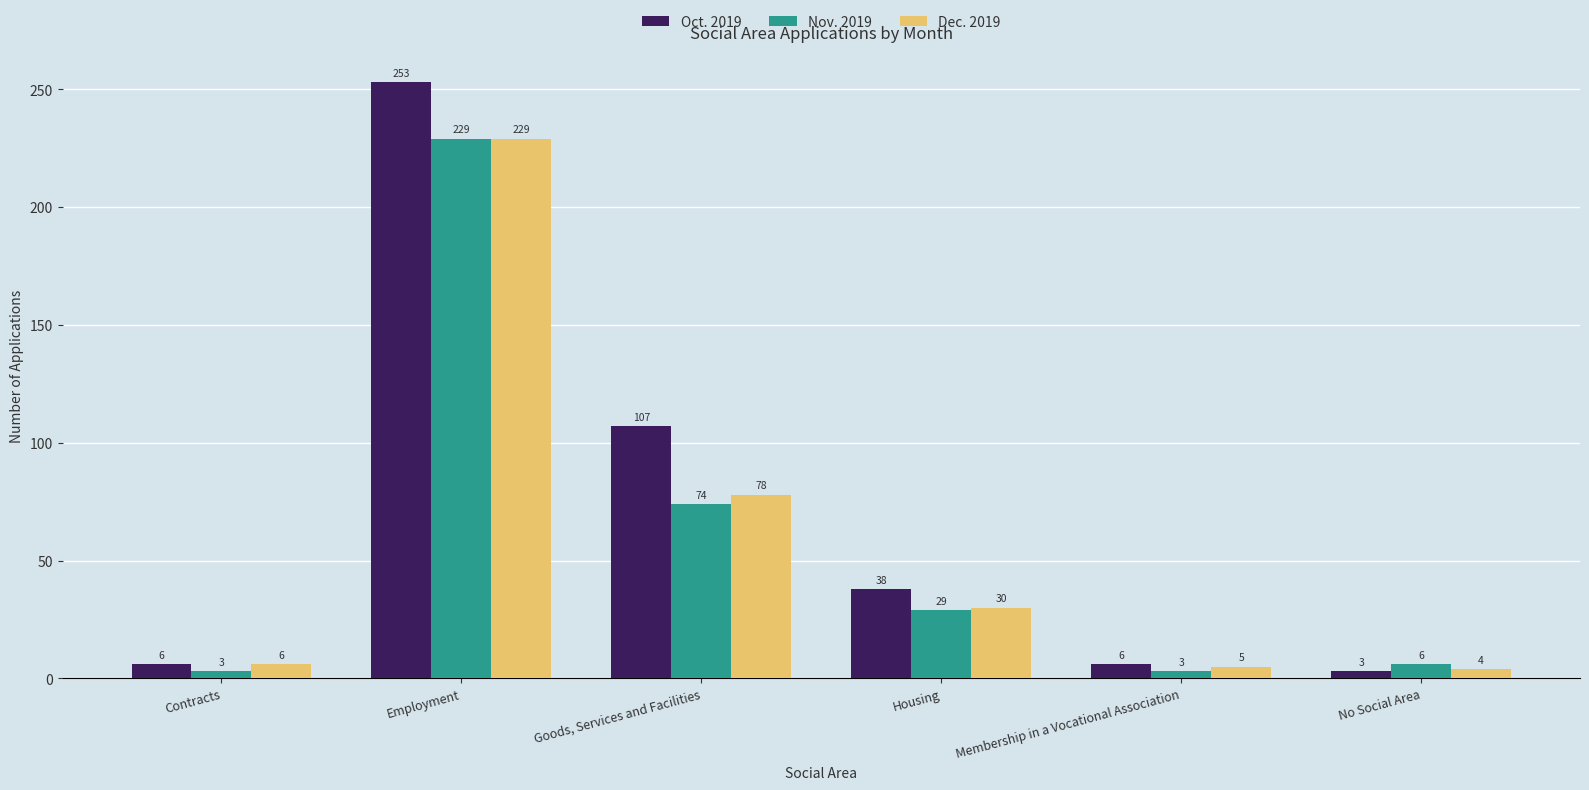

Is it true that Nov. 2019 equals 29 at Housing?

True